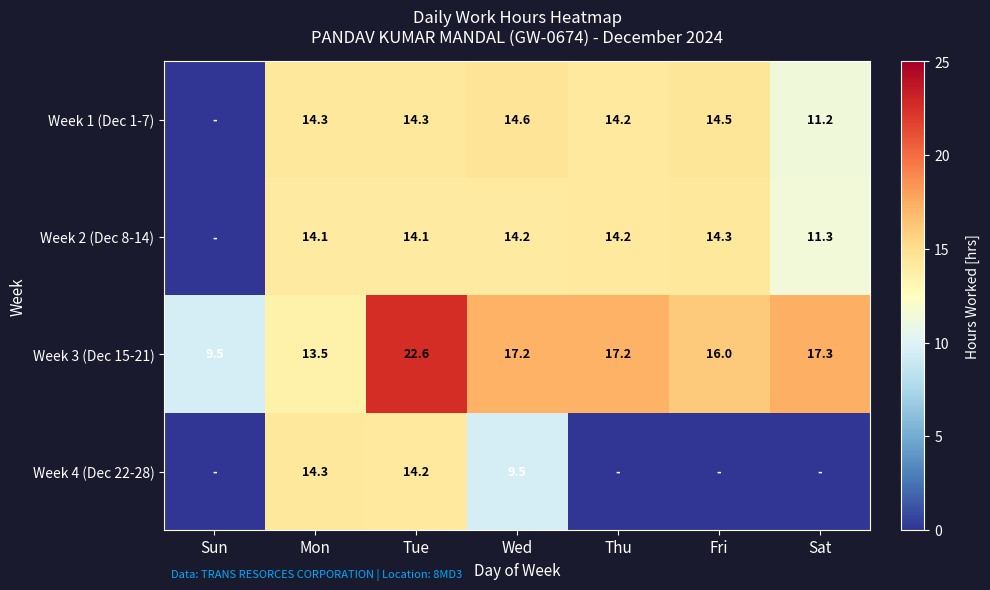

What is the spread (max minus min) of values at Mon?

0.8